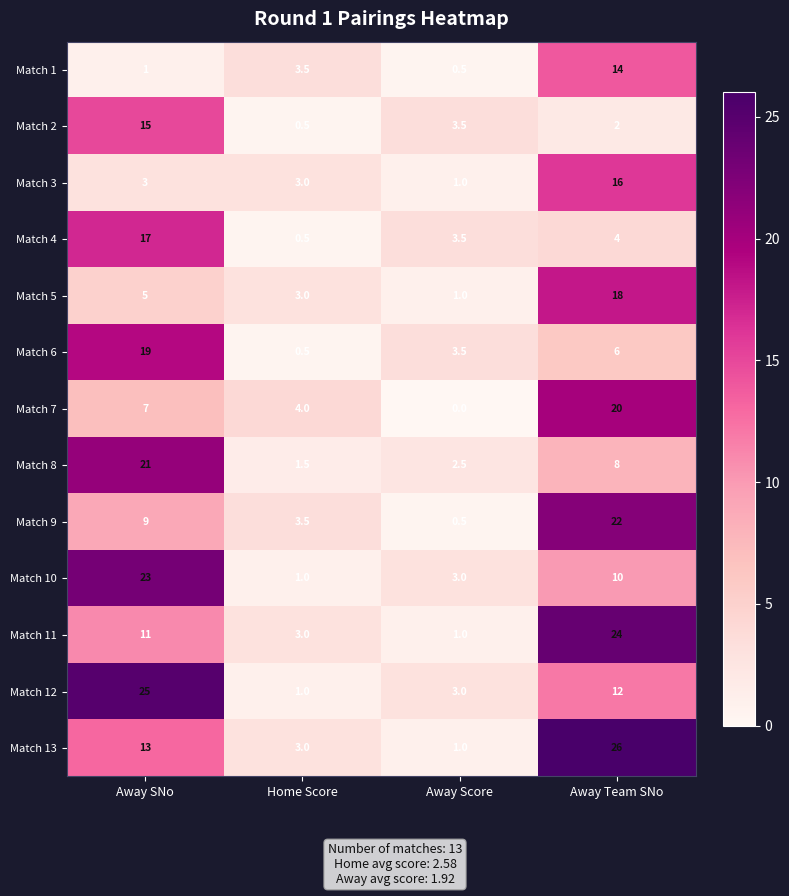

What is the sum of the Match 7 values at Home Score and Away SNo?

11.0